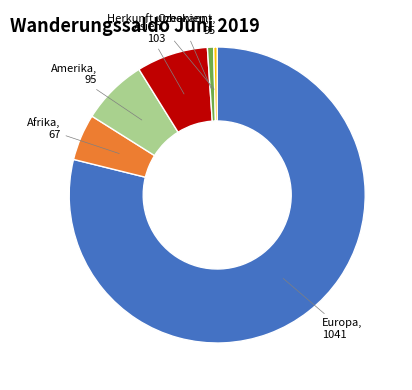

Which category has the biggest portion of the pie?

Europa